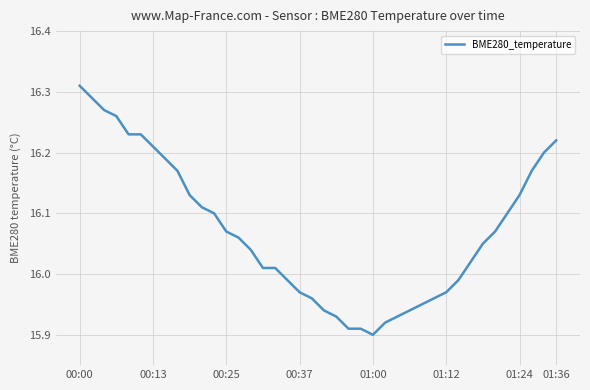

At which label does the data first exceed 16?

00:00